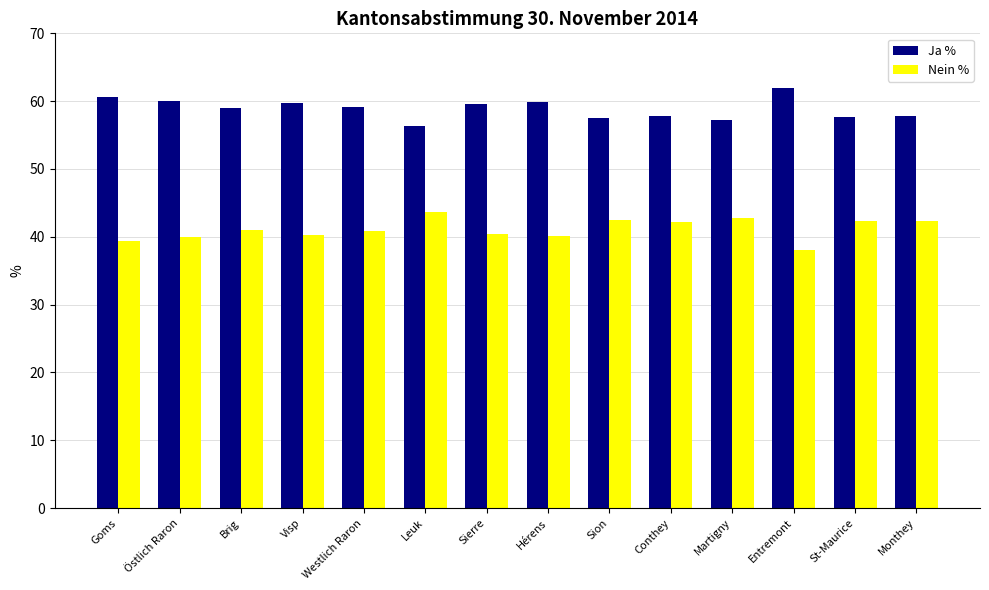

How many bars are there in each group?

2